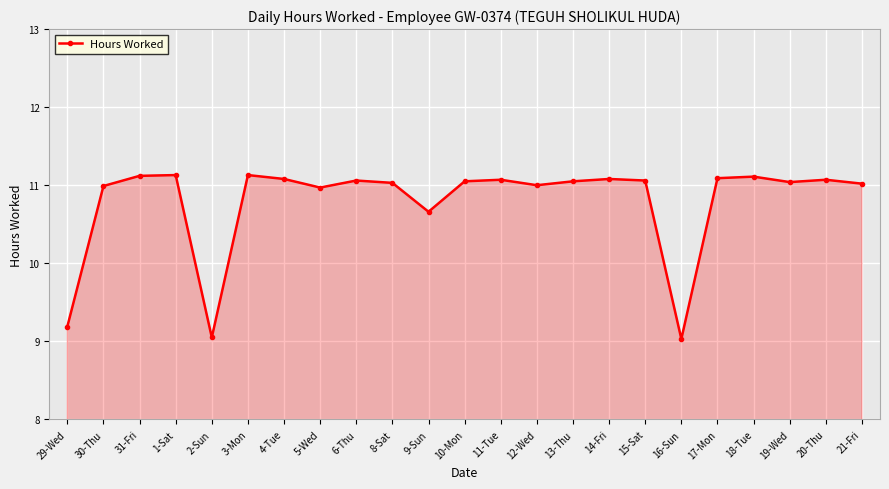

How many distinct data groups are displayed?

1